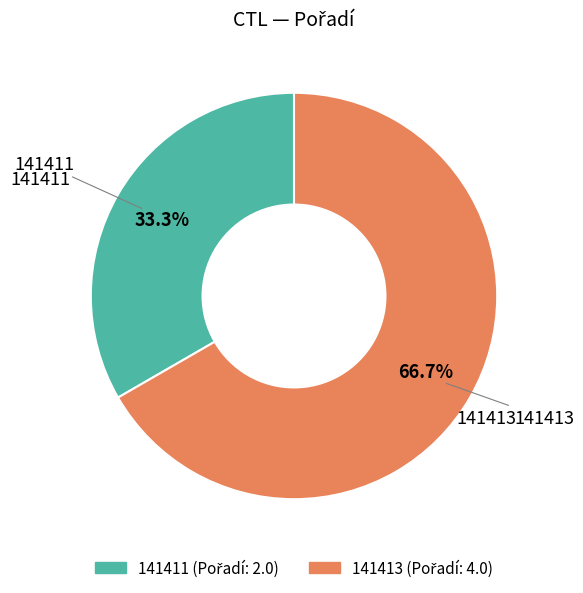

Does 141413 represent more than half of the total?

Yes